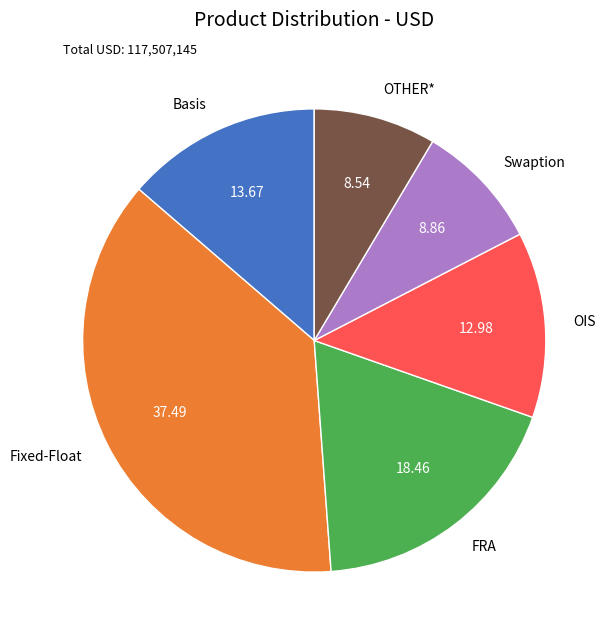

How many segments does this pie chart have?

6